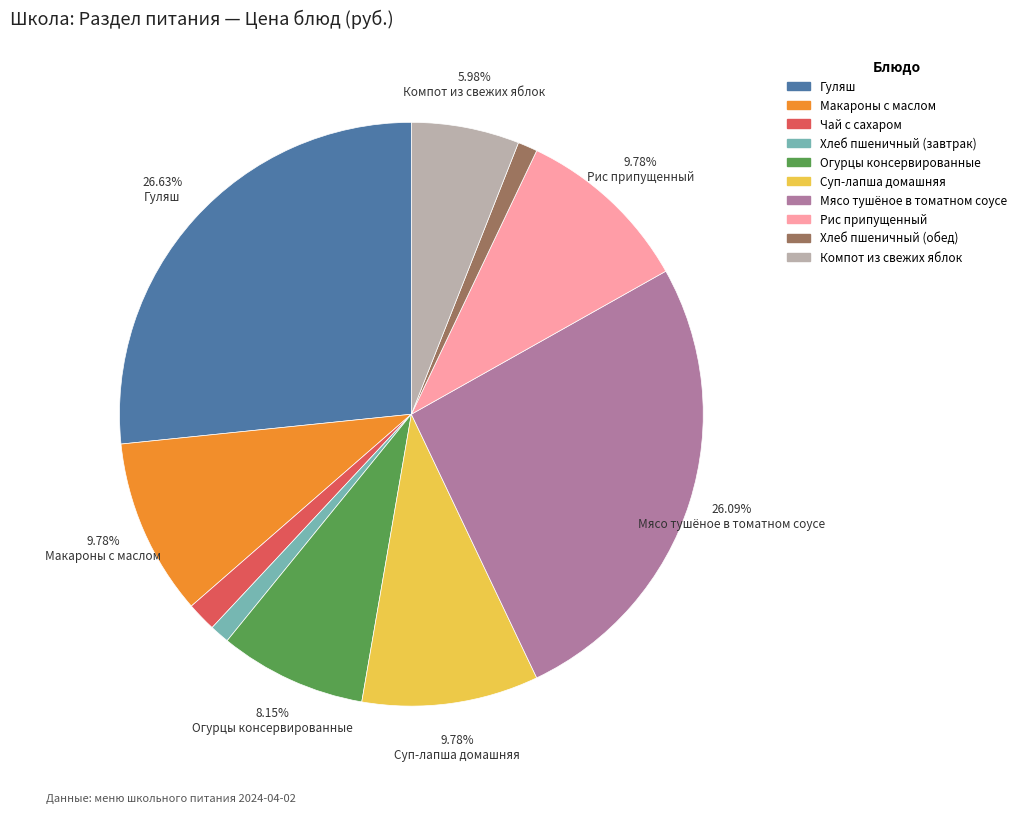

To the nearest percent, what is the average slice percentage?

10%